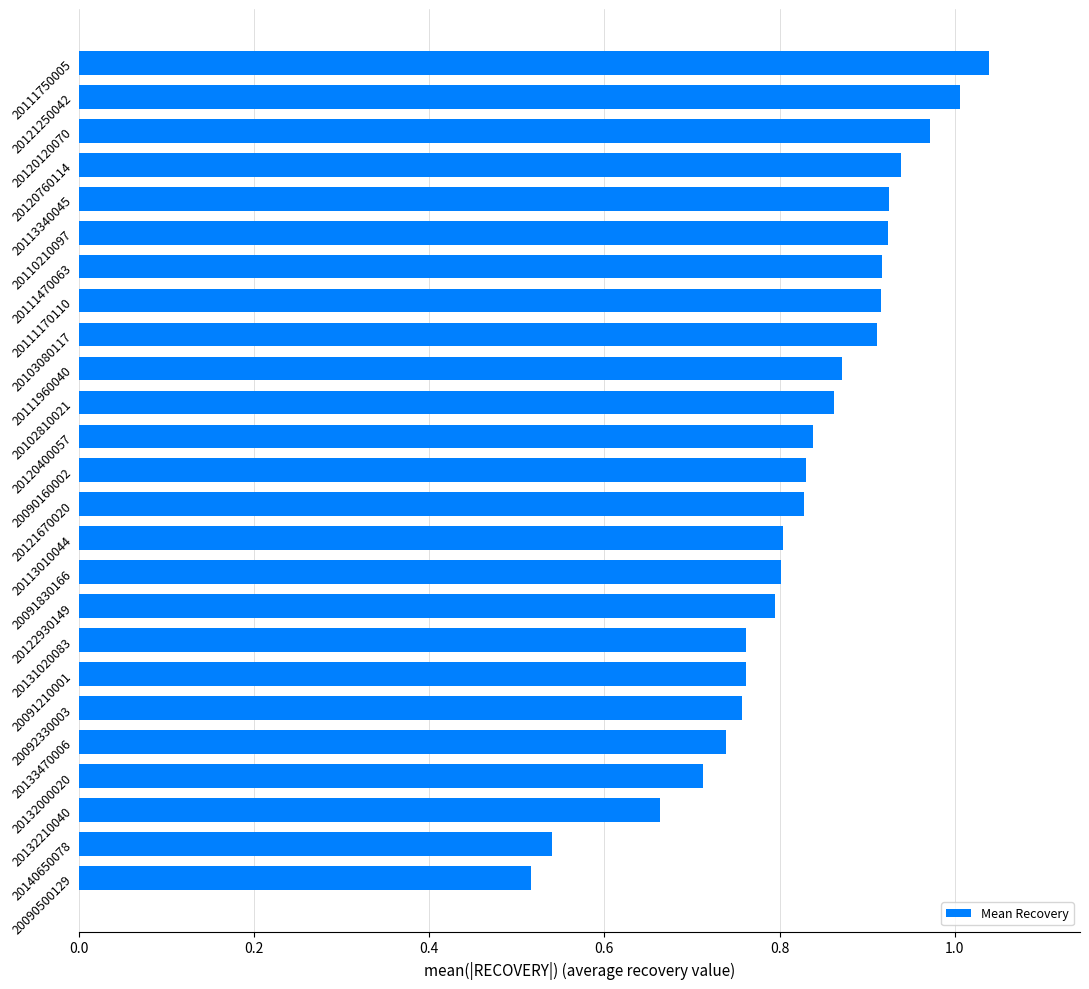

Are the bars grouped side by side (vs. stacked)?

No